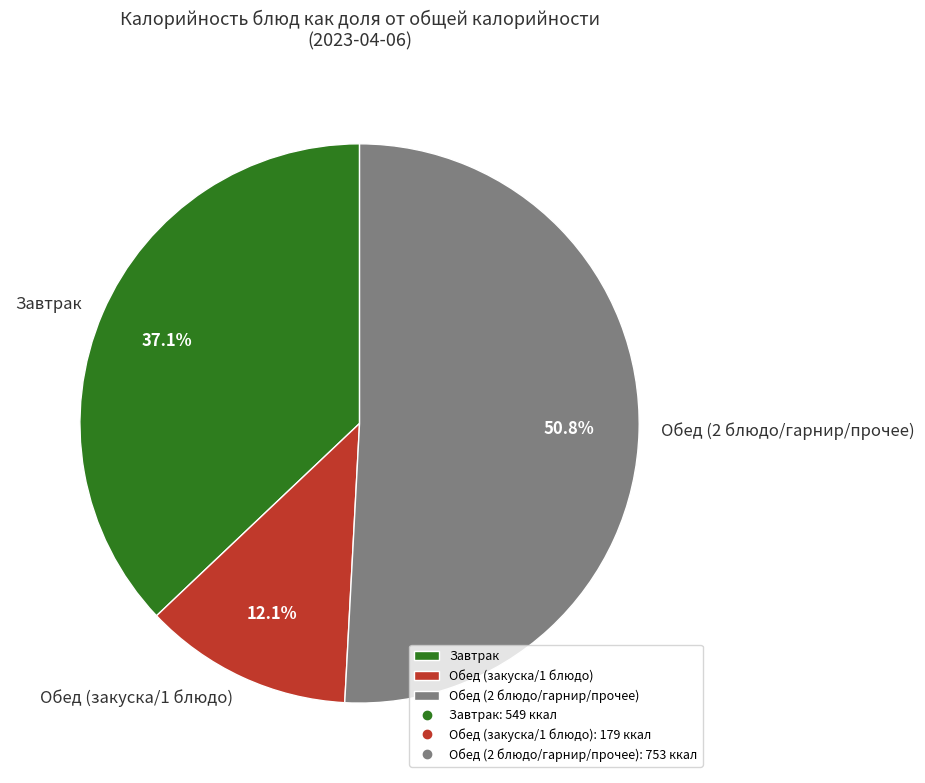

Is there a majority slice in this chart?

Yes